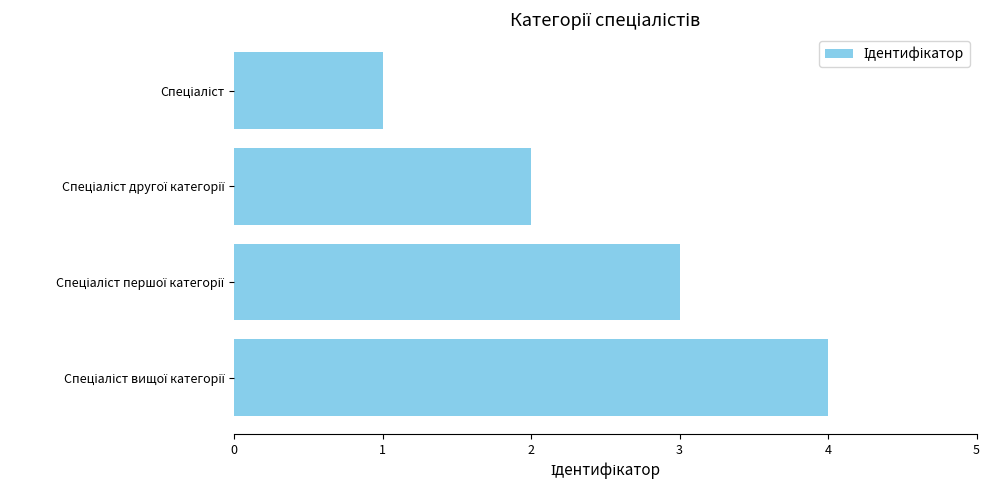

What is the maximum value shown in the chart?

4